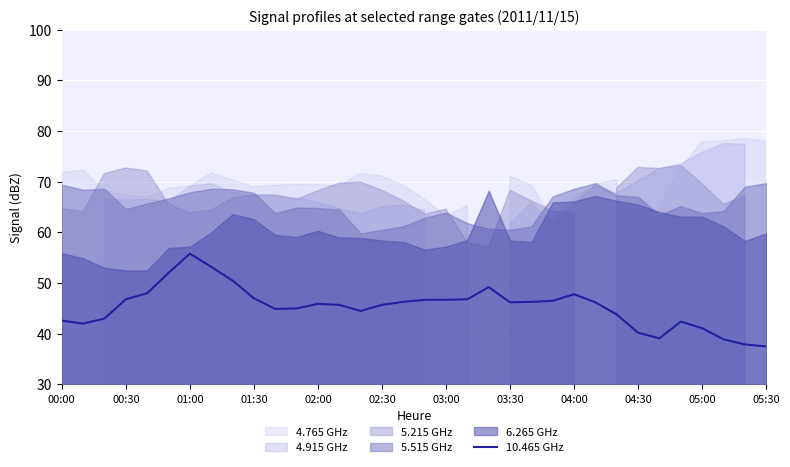

How many lines are shown in the chart?

1